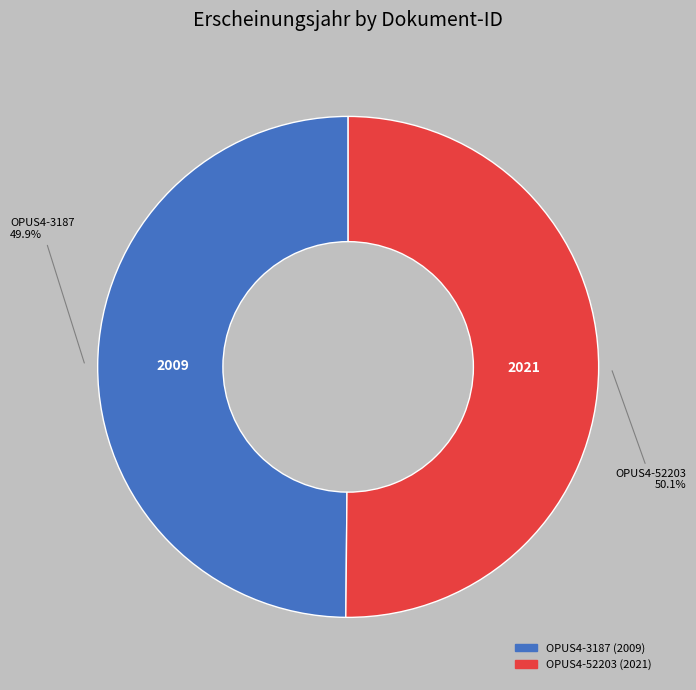

How much of the chart is everything except OPUS4-3187?

50.1%